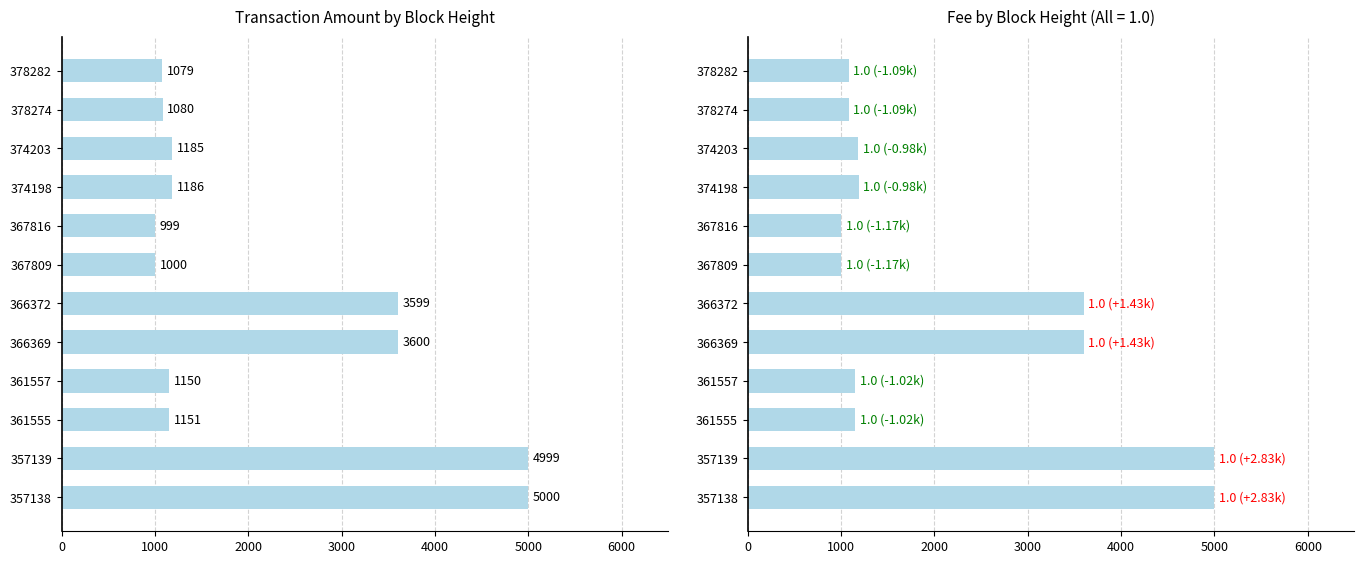

What is the minimum value shown in the chart?

999